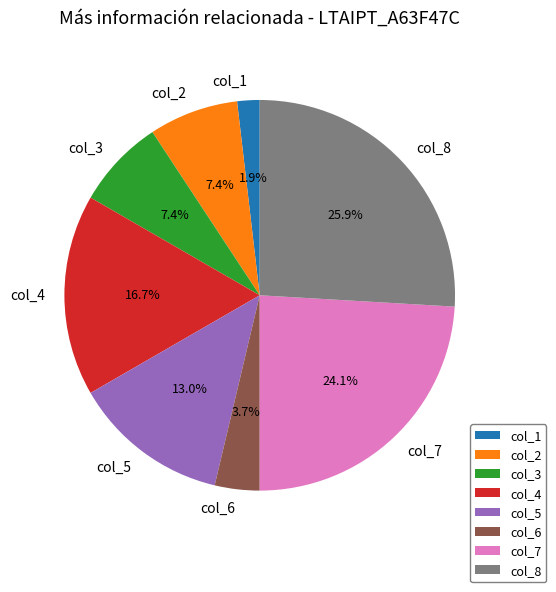

Combined, what portion of the pie is col_4 and col_6?

20.4%